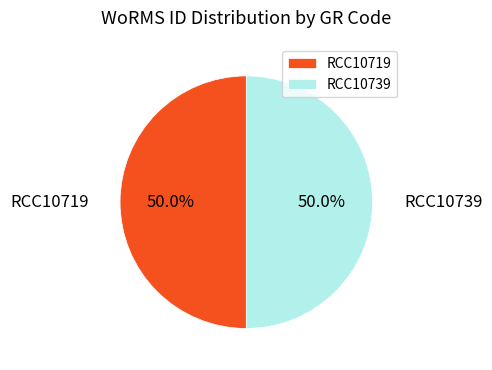

Is it true that RCC10719 is 65% of the pie?

False